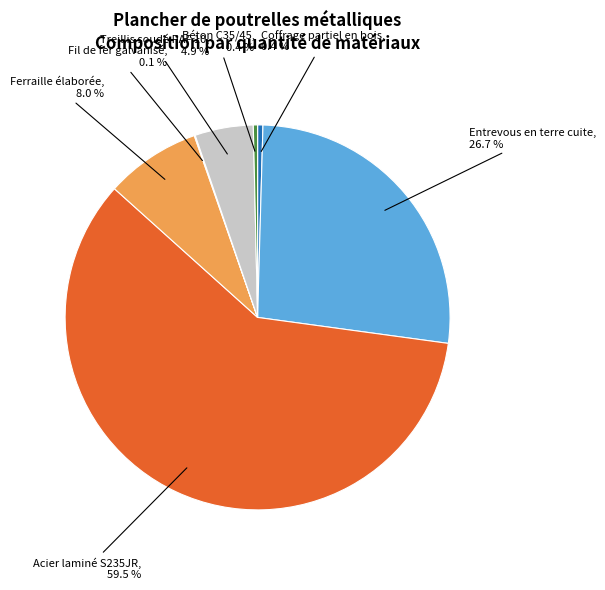

Approximately how many times larger is the value at Treillis soudé PAF 10 compared to Ferraille élaborée?

0.6